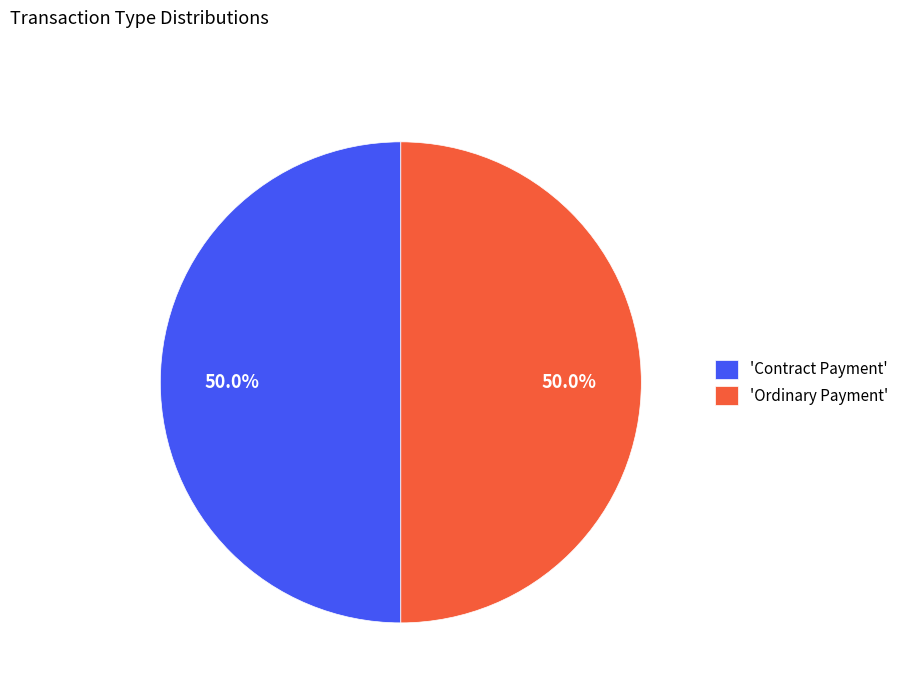

Approximately how many times larger is the value at 'Contract Payment' compared to 'Ordinary Payment'?

1.0